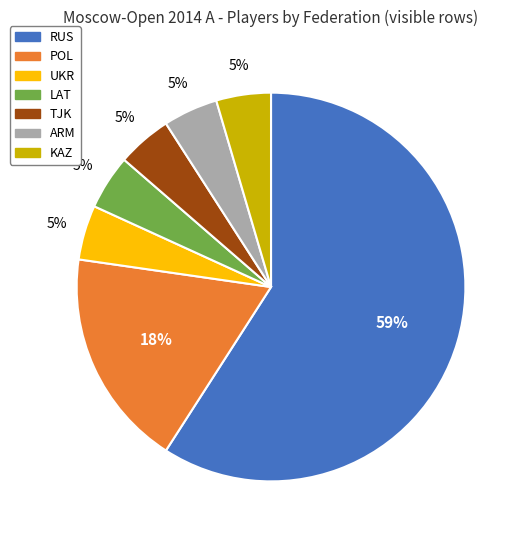

Which category has the biggest portion of the pie?

RUS